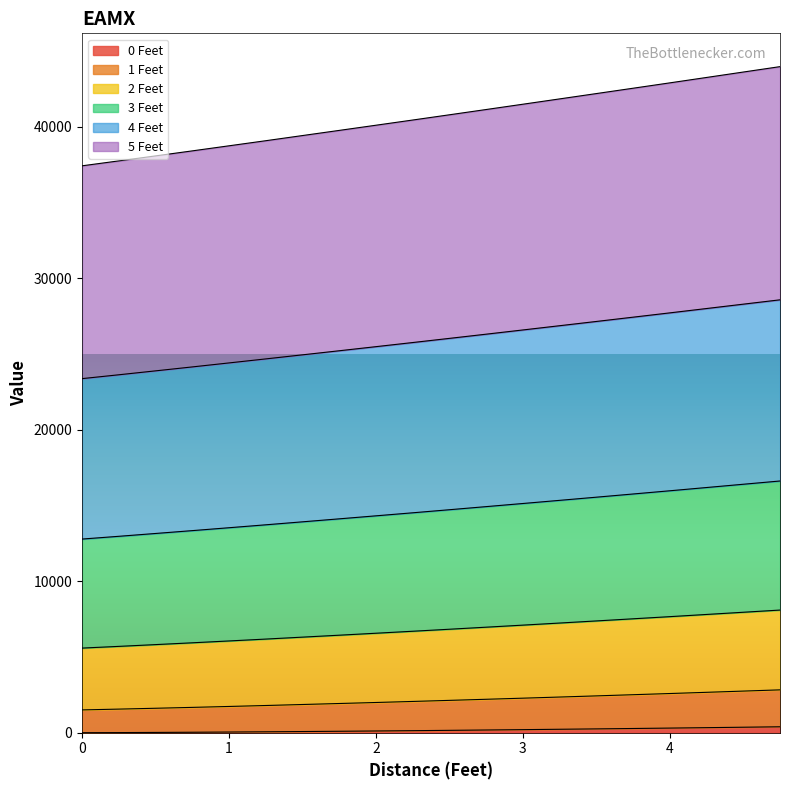

Does the chart display data point markers on the line(s)?

No